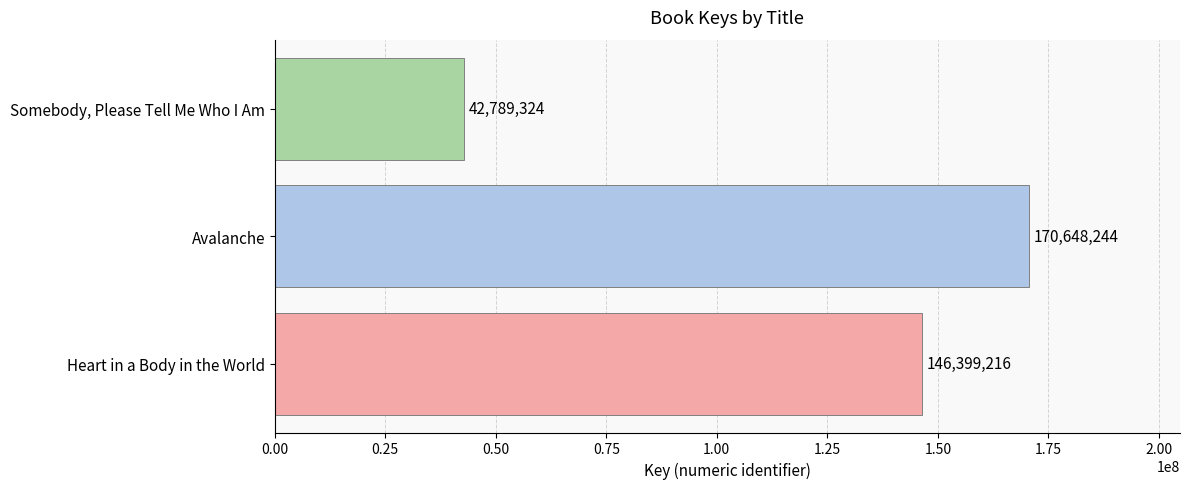

Reading top to bottom, transcribe all the data shown in this chart.

Somebody, Please Tell Me Who I Am=42789324	Avalanche=170648244	Heart in a Body in the World=146399216